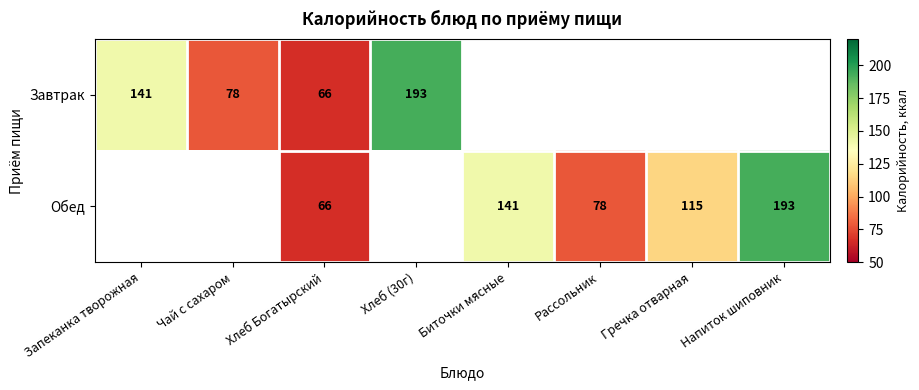

True or false: Обед has a value of 282 at Напиток шиповник.

False